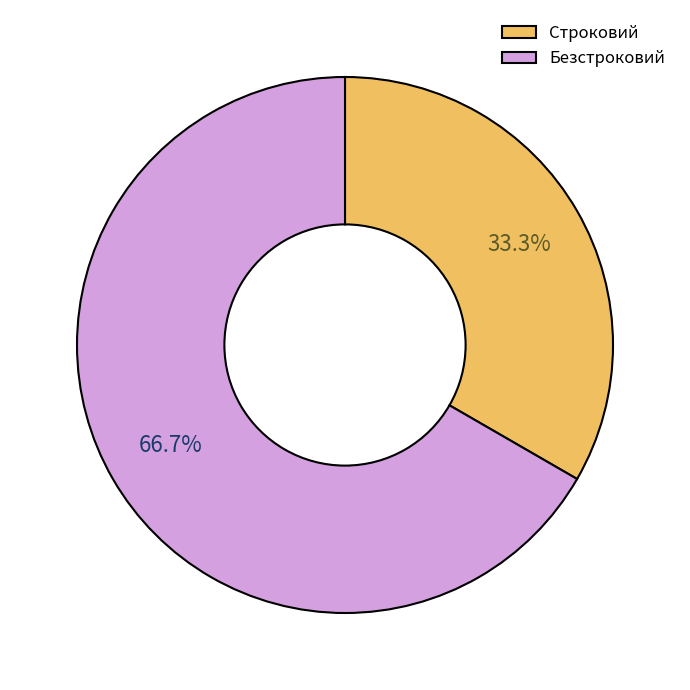

Rank the categories by value from highest to lowest.

Безстроковий, Строковий